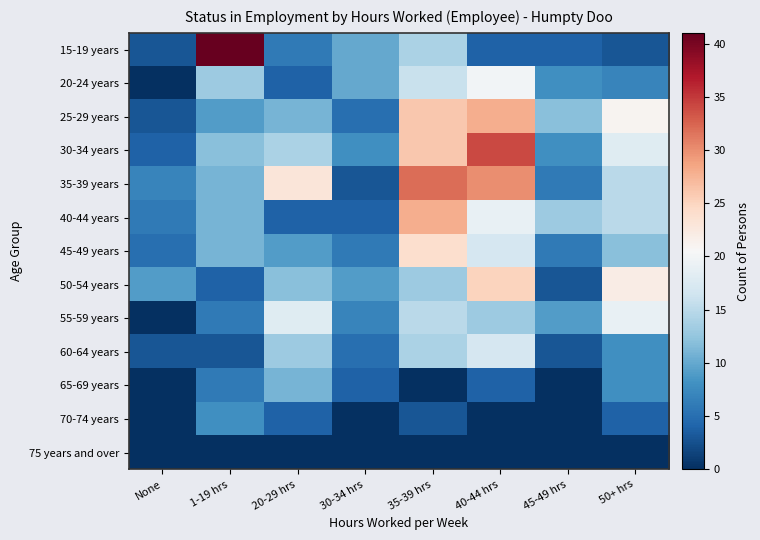

Reading right to left, transcribe all the data shown in this chart.

15-19 years: 50+ hrs=3	45-49 hrs=4	40-44 hrs=4	35-39 hrs=14	30-34 hrs=10	20-29 hrs=6	1-19 hrs=41	None=3
20-24 years: 50+ hrs=7	45-49 hrs=8	40-44 hrs=20	35-39 hrs=16	30-34 hrs=10	20-29 hrs=4	1-19 hrs=13	None=0
25-29 years: 50+ hrs=21	45-49 hrs=12	40-44 hrs=28	35-39 hrs=26	30-34 hrs=5	20-29 hrs=11	1-19 hrs=9	None=3
30-34 years: 50+ hrs=18	45-49 hrs=8	40-44 hrs=34	35-39 hrs=26	30-34 hrs=8	20-29 hrs=14	1-19 hrs=12	None=4
35-39 years: 50+ hrs=15	45-49 hrs=6	40-44 hrs=30	35-39 hrs=32	30-34 hrs=3	20-29 hrs=23	1-19 hrs=11	None=7
40-44 years: 50+ hrs=15	45-49 hrs=13	40-44 hrs=19	35-39 hrs=28	30-34 hrs=4	20-29 hrs=4	1-19 hrs=11	None=6
45-49 years: 50+ hrs=12	45-49 hrs=6	40-44 hrs=17	35-39 hrs=24	30-34 hrs=6	20-29 hrs=9	1-19 hrs=11	None=5
50-54 years: 50+ hrs=22	45-49 hrs=3	40-44 hrs=25	35-39 hrs=13	30-34 hrs=9	20-29 hrs=12	1-19 hrs=4	None=9
55-59 years: 50+ hrs=19	45-49 hrs=9	40-44 hrs=13	35-39 hrs=15	30-34 hrs=7	20-29 hrs=18	1-19 hrs=6	None=0
60-64 years: 50+ hrs=8	45-49 hrs=3	40-44 hrs=17	35-39 hrs=14	30-34 hrs=5	20-29 hrs=13	1-19 hrs=3	None=3
65-69 years: 50+ hrs=8	45-49 hrs=0	40-44 hrs=4	35-39 hrs=0	30-34 hrs=4	20-29 hrs=11	1-19 hrs=6	None=0
70-74 years: 50+ hrs=4	45-49 hrs=0	40-44 hrs=0	35-39 hrs=3	30-34 hrs=0	20-29 hrs=4	1-19 hrs=8	None=0
75 years and over: 50+ hrs=0	45-49 hrs=0	40-44 hrs=0	35-39 hrs=0	30-34 hrs=0	20-29 hrs=0	1-19 hrs=0	None=0